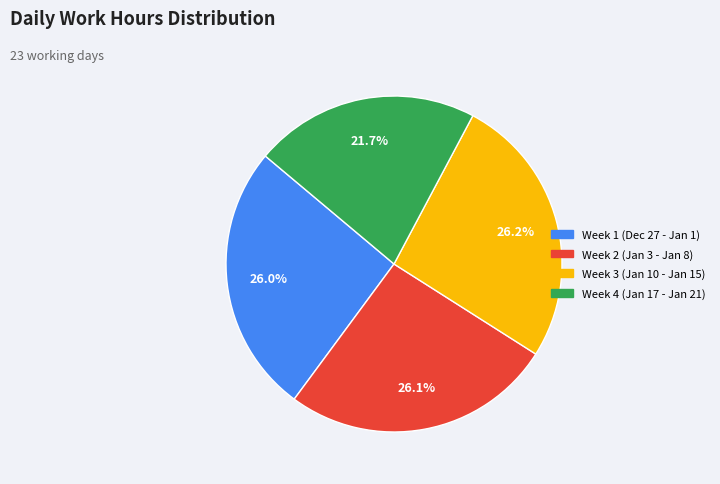

Approximately how many times larger is the value at Week 4 (Jan 17 - Jan 21) compared to Week 2 (Jan 3 - Jan 8)?

0.8